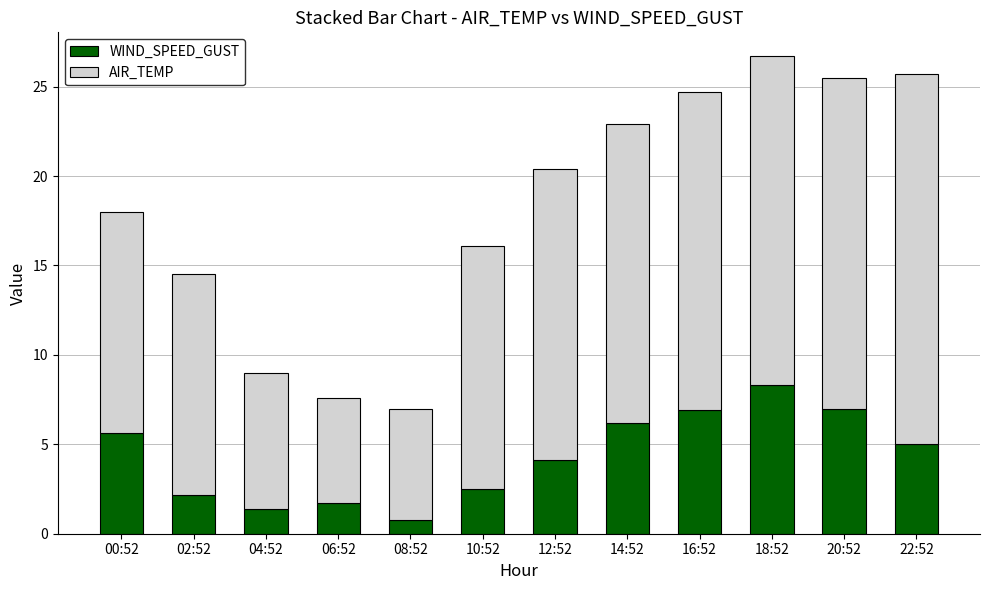

What are all the series names shown in the legend?

WIND_SPEED_GUST, AIR_TEMP